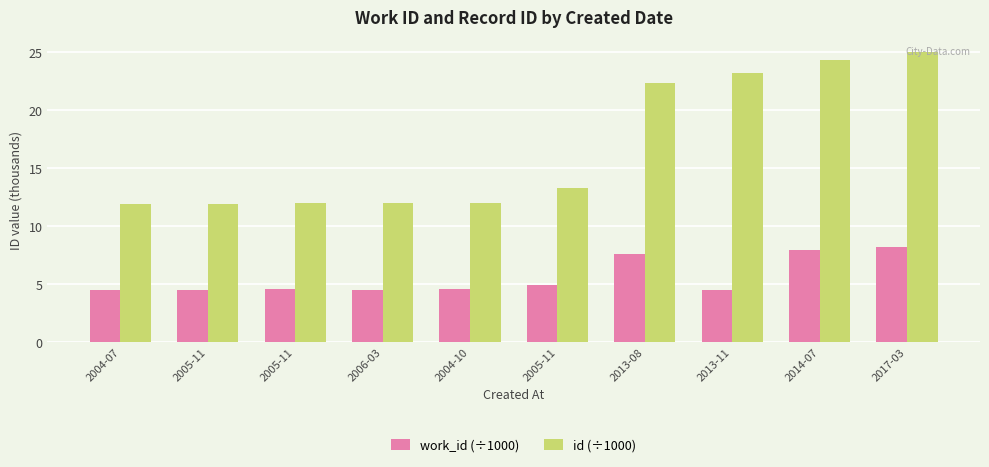

How many data points does each series have?

10